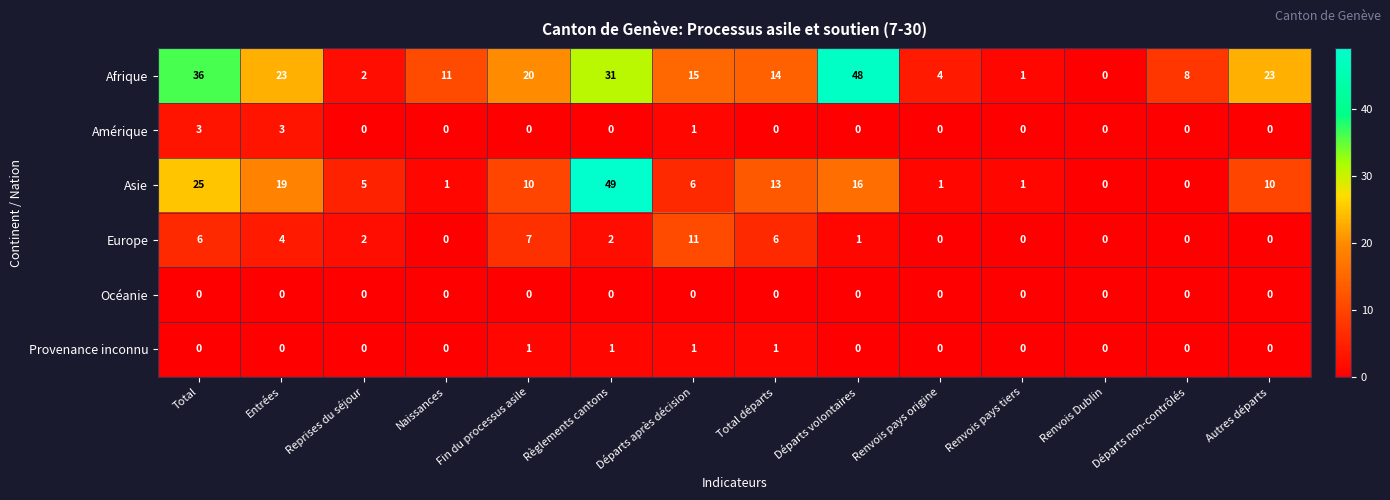

Which category has the highest value in the Europe series?

Départs après décision